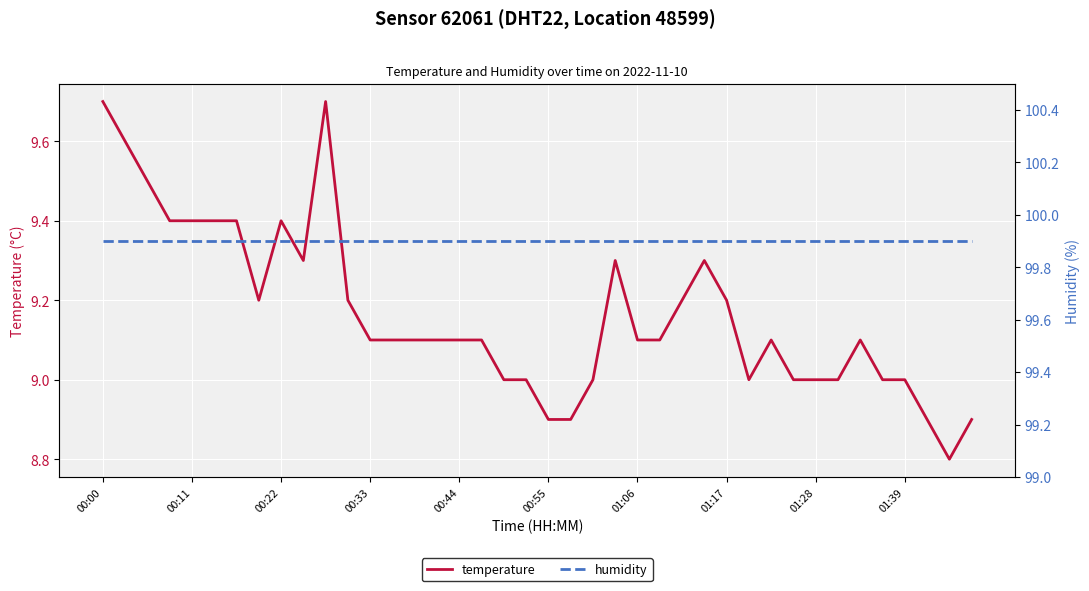

Is it true that temperature equals 9.4 at 00:11?

True